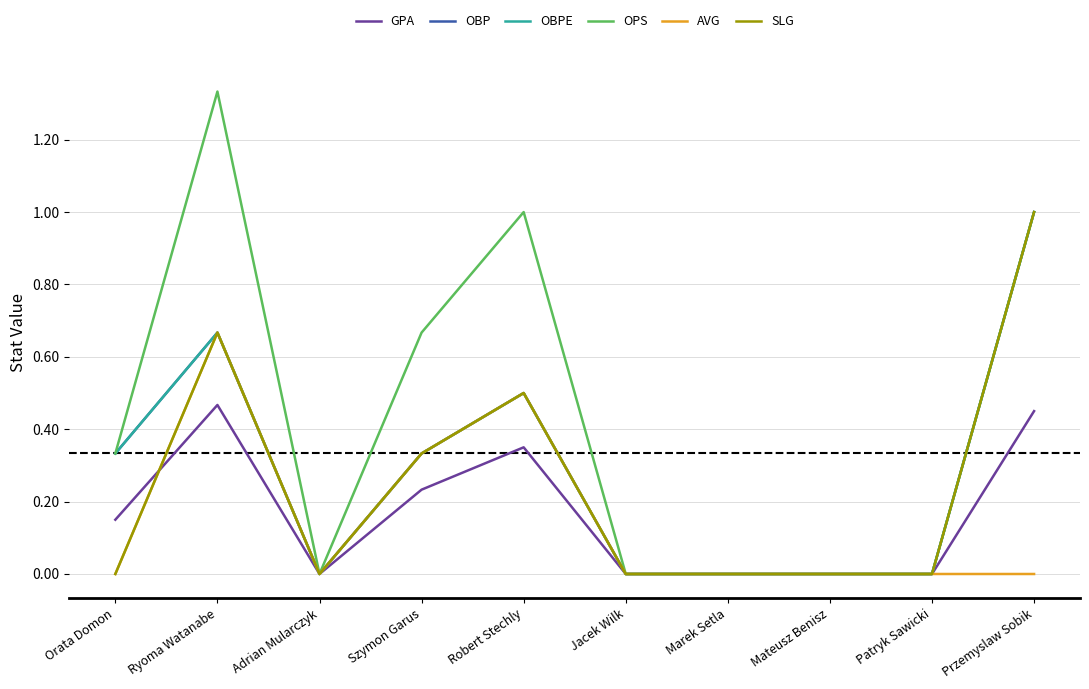

The value of AVG at Ryoma Watanabe is 0.7. True or false?

True